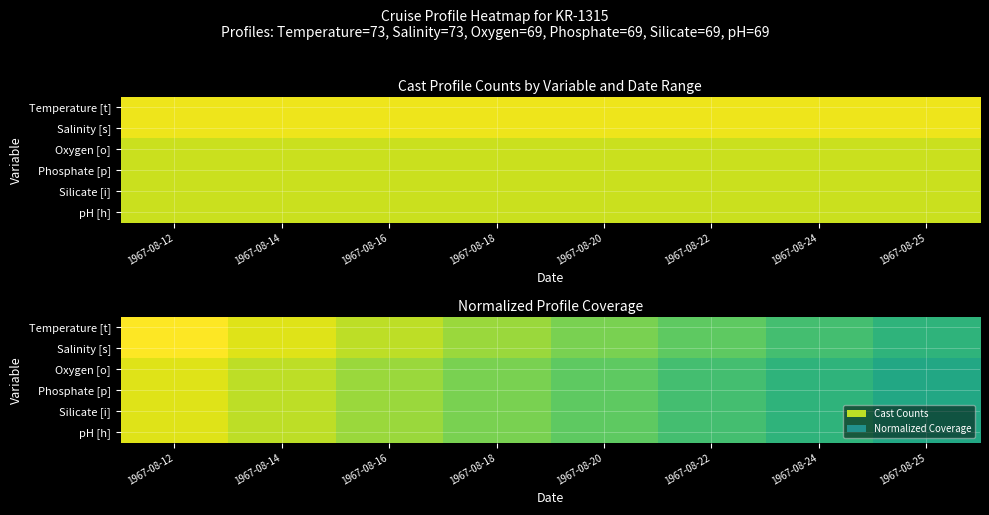

Rank the categories by Silicate [i] value from highest to lowest.

1967-08-12, 1967-08-14, 1967-08-16, 1967-08-18, 1967-08-20, 1967-08-22, 1967-08-24, 1967-08-25